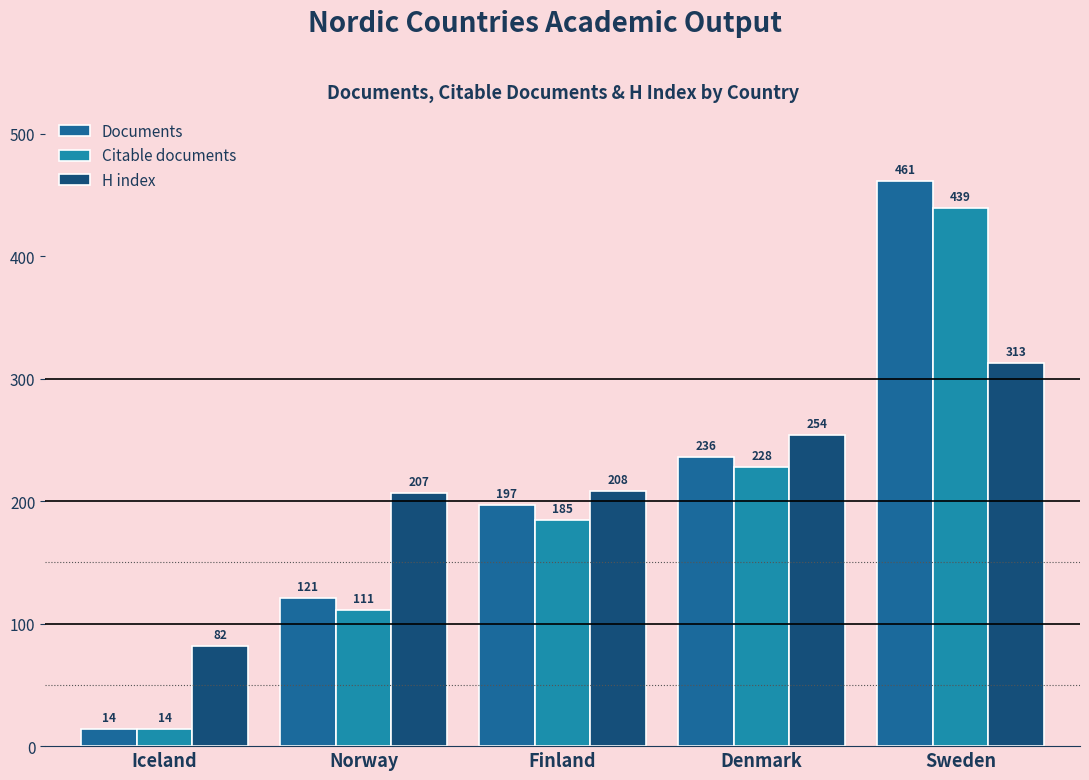

What is the difference between the second highest and second lowest values in the H index series?

47